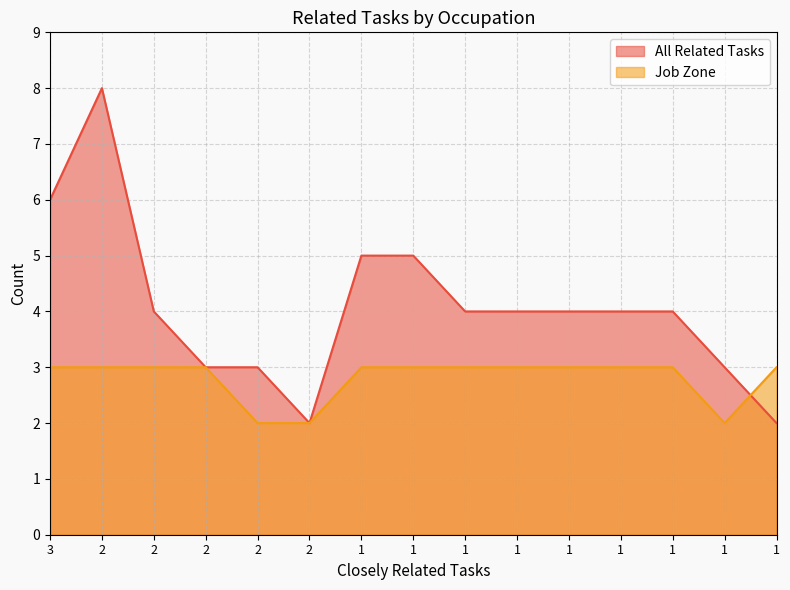

List the labels in order of Job Zone value, largest first.

3, 2, 2, 2, 1, 1, 1, 1, 1, 1, 1, 1, 2, 2, 1